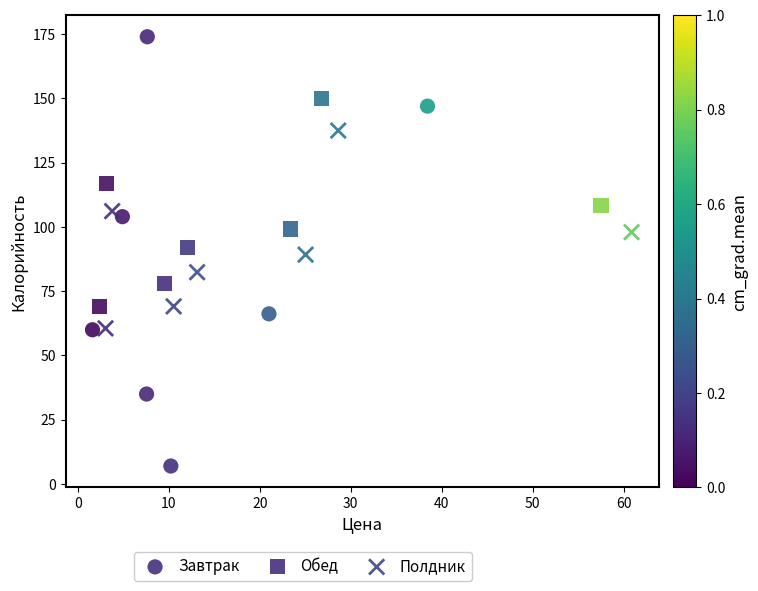

Which series contains the highest Y value?

Завтрак